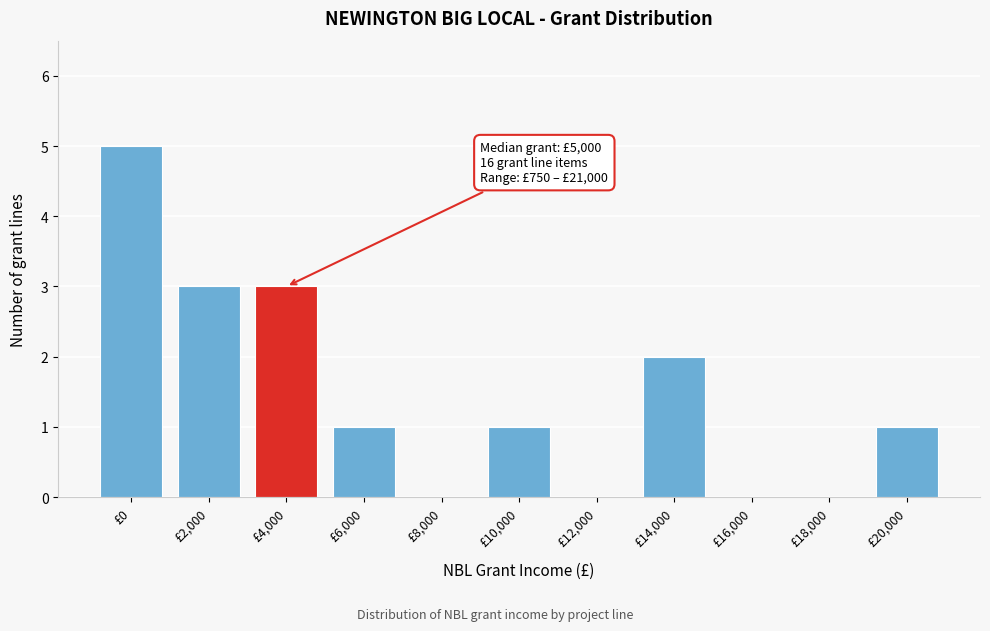

Reading left to right, list all the values displayed in this chart.

£0=5	£2,000=3	£4,000=3	£6,000=1	£8,000=0	£10,000=1	£12,000=0	£14,000=2	£16,000=0	£18,000=0	£20,000=1